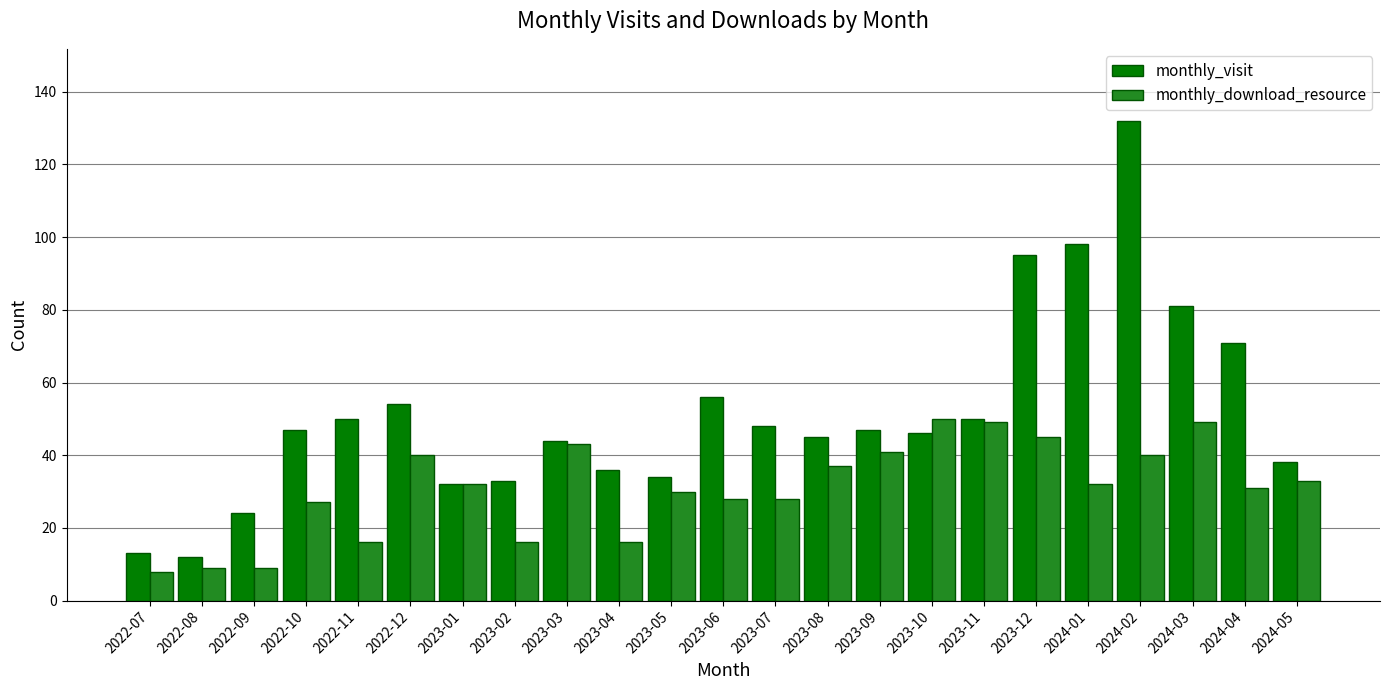

What is the sum of all monthly_visit values?

1186